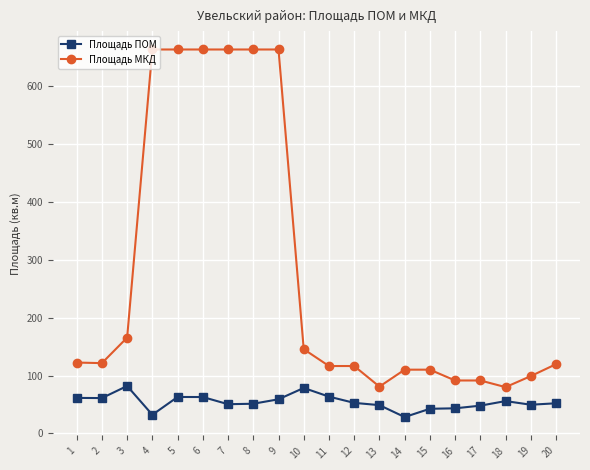

What is the average value of the Площадь МКД series?

277.7